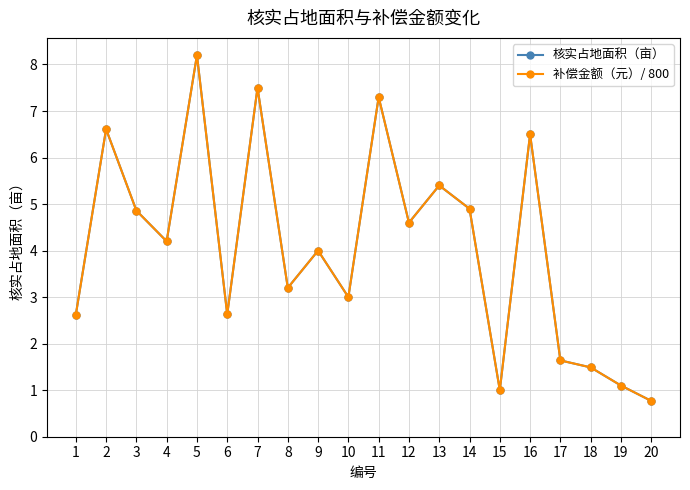

Does the chart have visible grid lines?

Yes